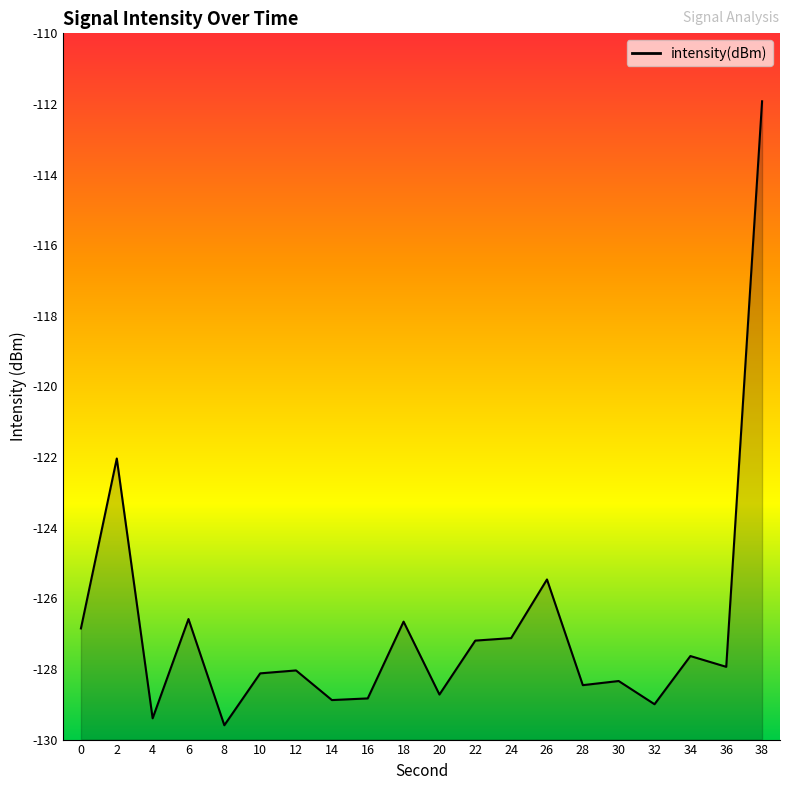

The chart shows a value of -226.8 at 22. True or false?

False